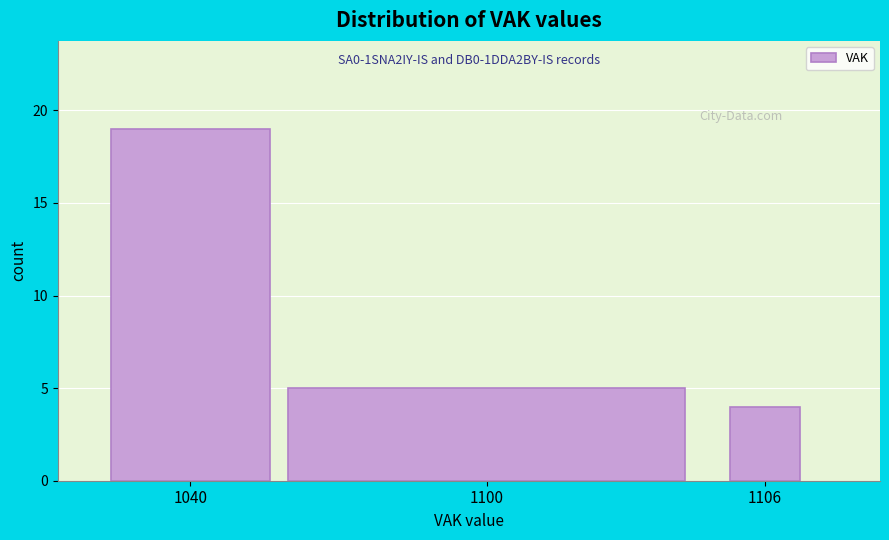

Reading left to right, what are all the values shown in this chart?

1040=19	1100=5	1106=4